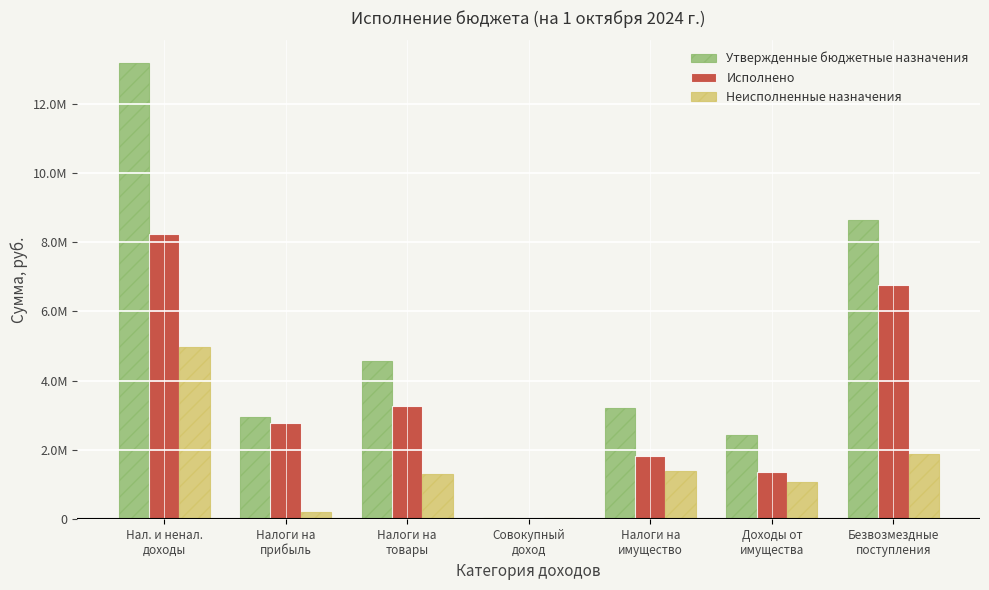

Is the value of Неисполненные назначения at Нал. и ненал.
доходы greater than the value of Исполнено at Налоги на
имущество?

Yes